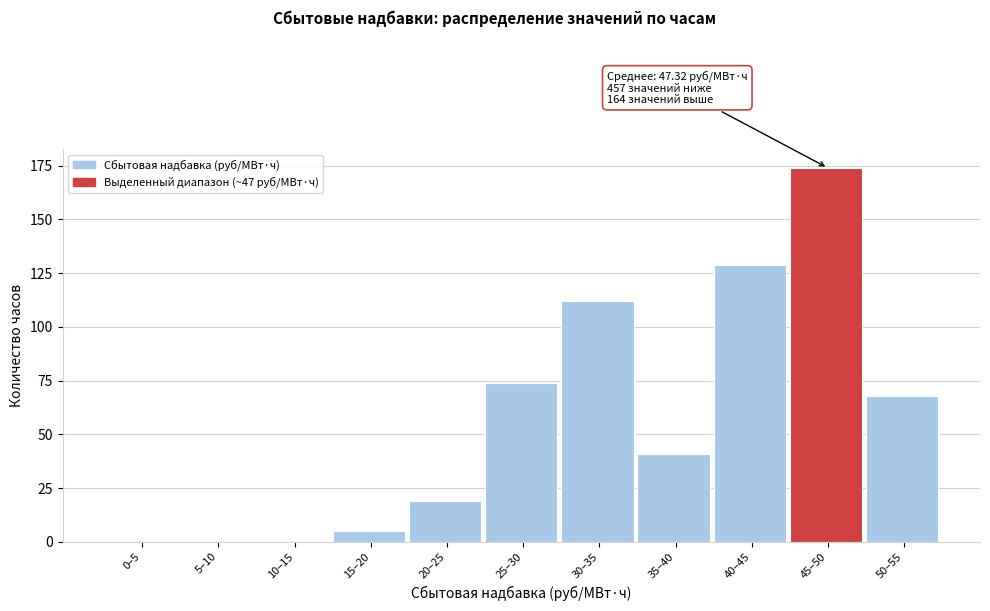

Reading left to right, what are all the values shown in this chart?

0–5=0	5–10=0	10–15=0	15–20=5	20–25=19	25–30=74	30–35=112	35–40=41	40–45=129	45–50=174	50–55=68